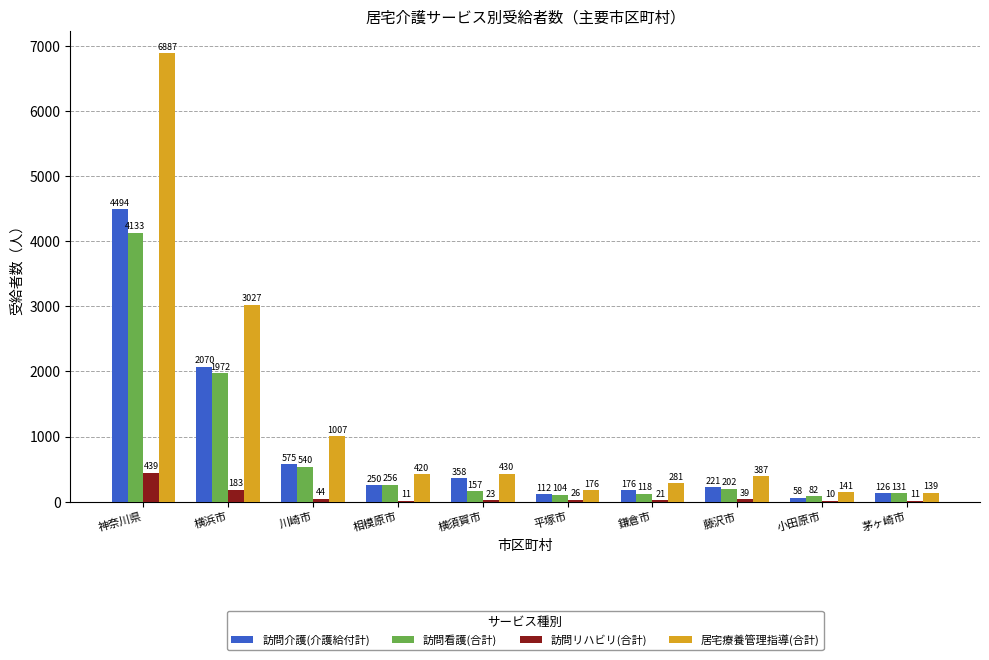

Is it true that 居宅療養管理指導(合計) equals 141 at 小田原市?

True